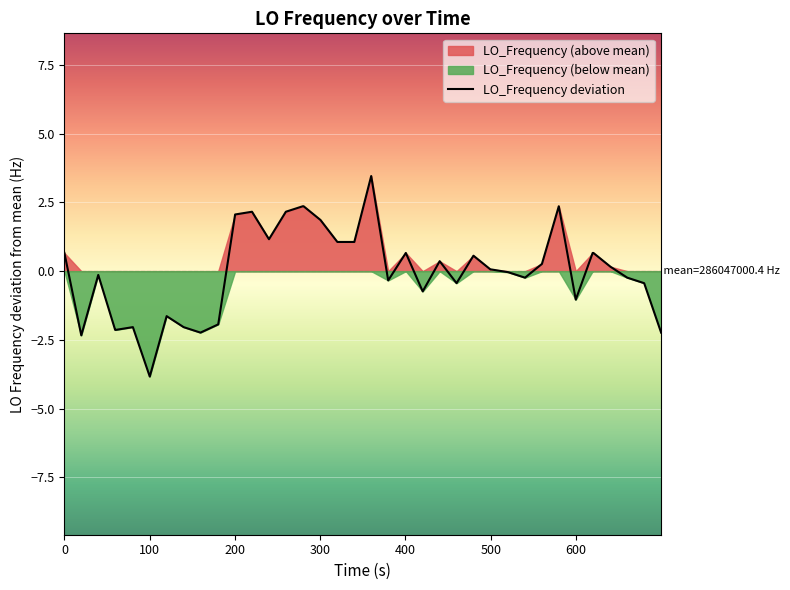

What is the maximum value for LO_Frequency deviation?

3.5